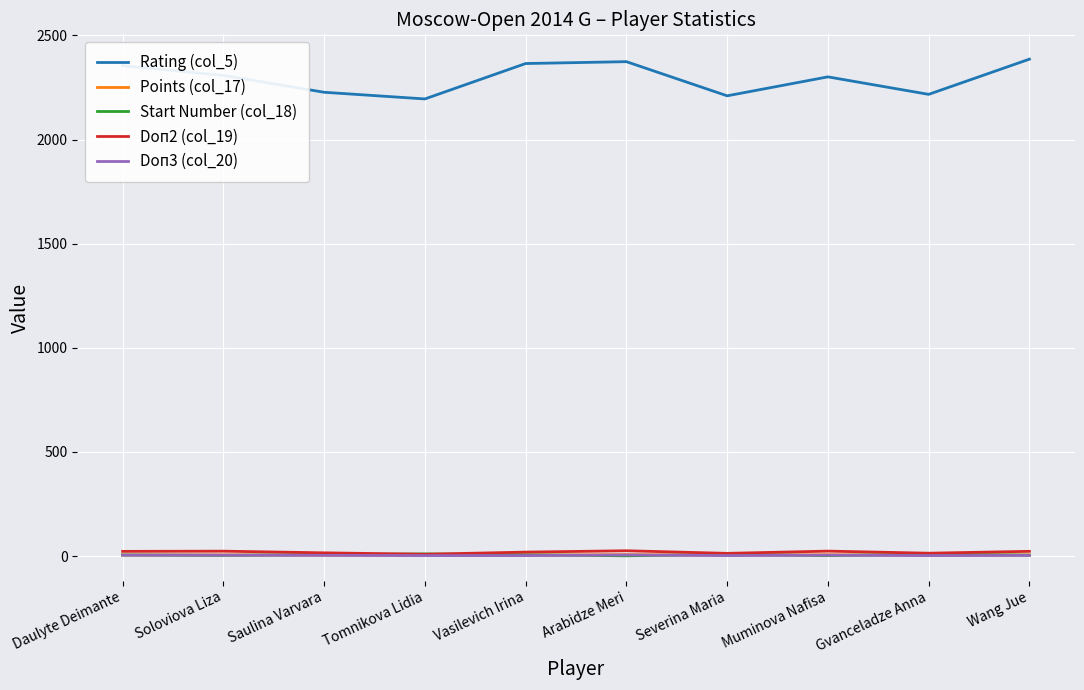

Is it true that Rating (col_5) equals 1078.4 at Soloviova Liza?

False